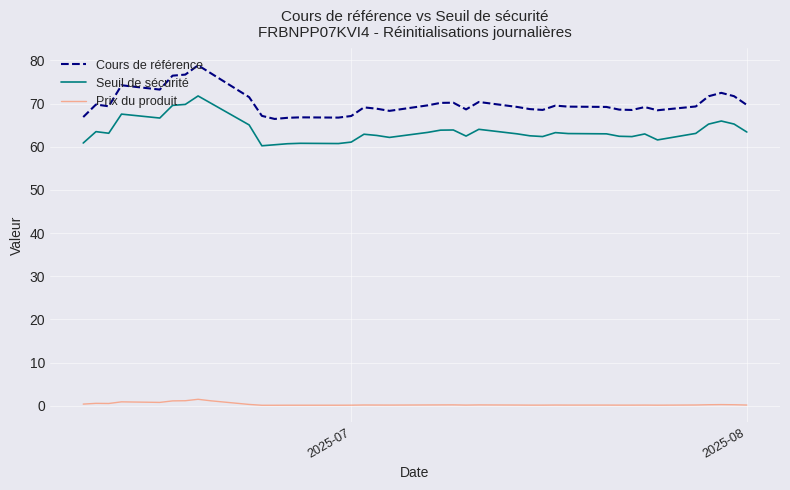

What is the minimum value for Cours de référence?

66.4